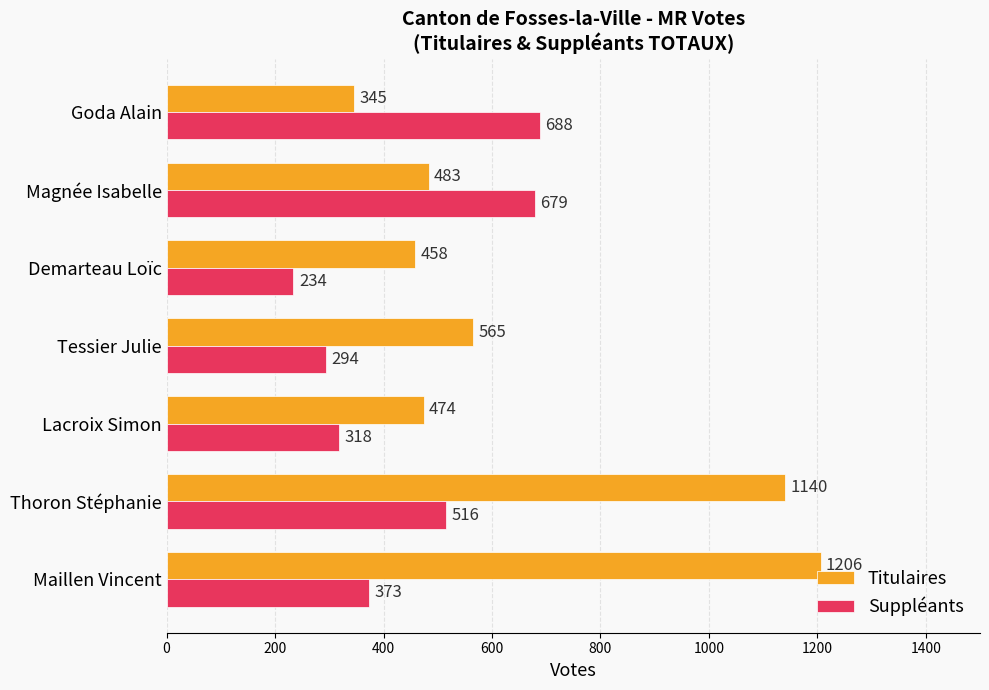

What is the maximum value shown in the chart?

1206